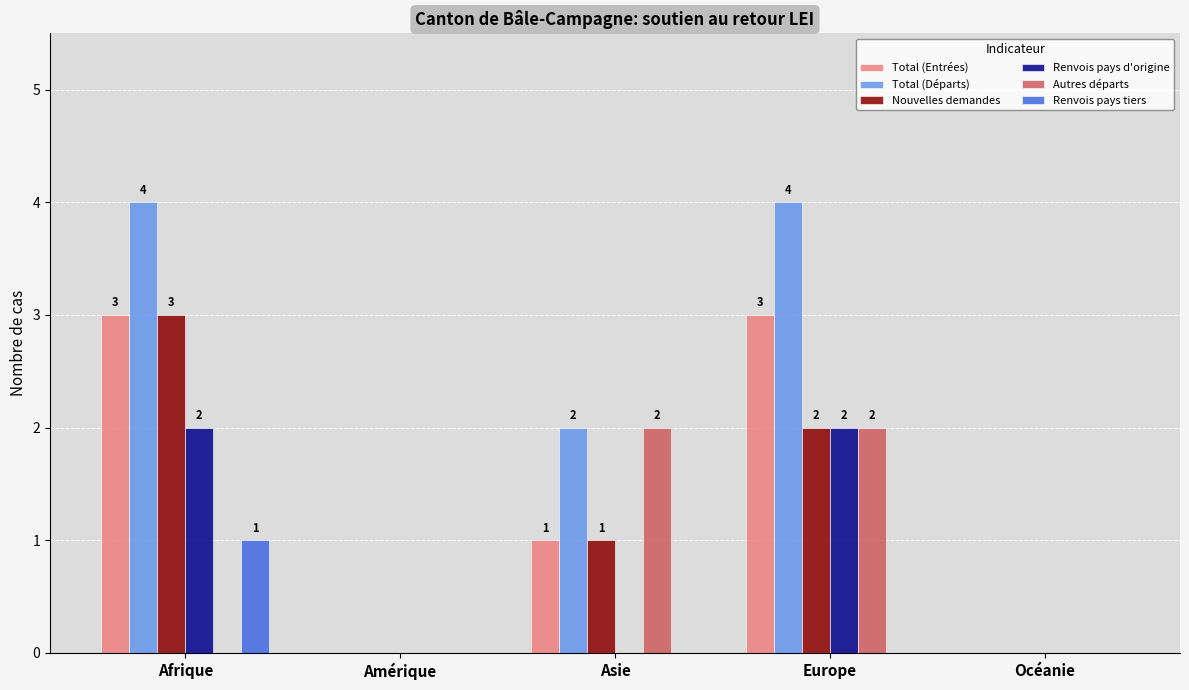

Which series has the largest total across all categories?

Total (Départs)